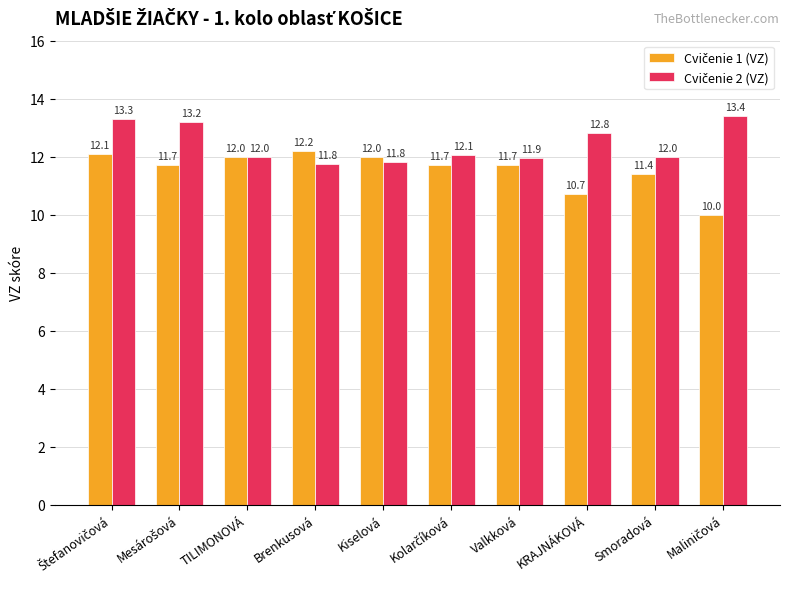

How many data points does each series have?

10